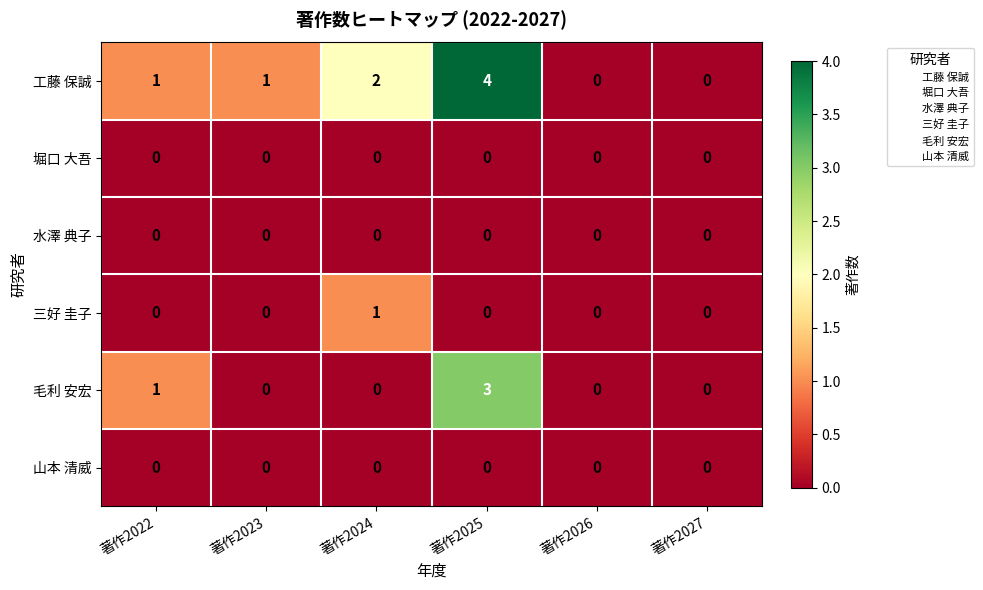

At which category is the sum across all series the highest?

著作2025